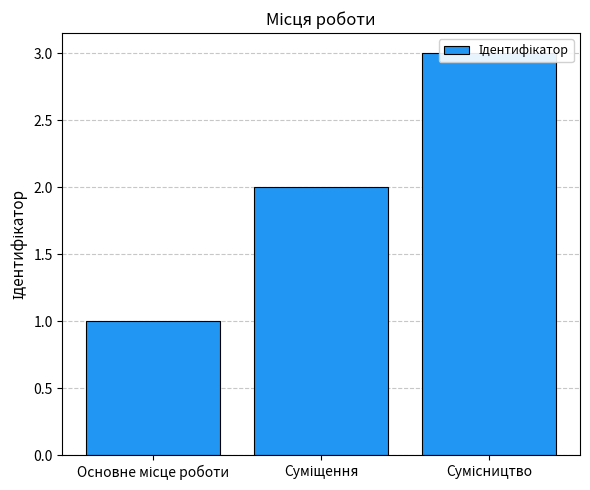

True or false: the data shows 1 at Основне місце роботи.

True